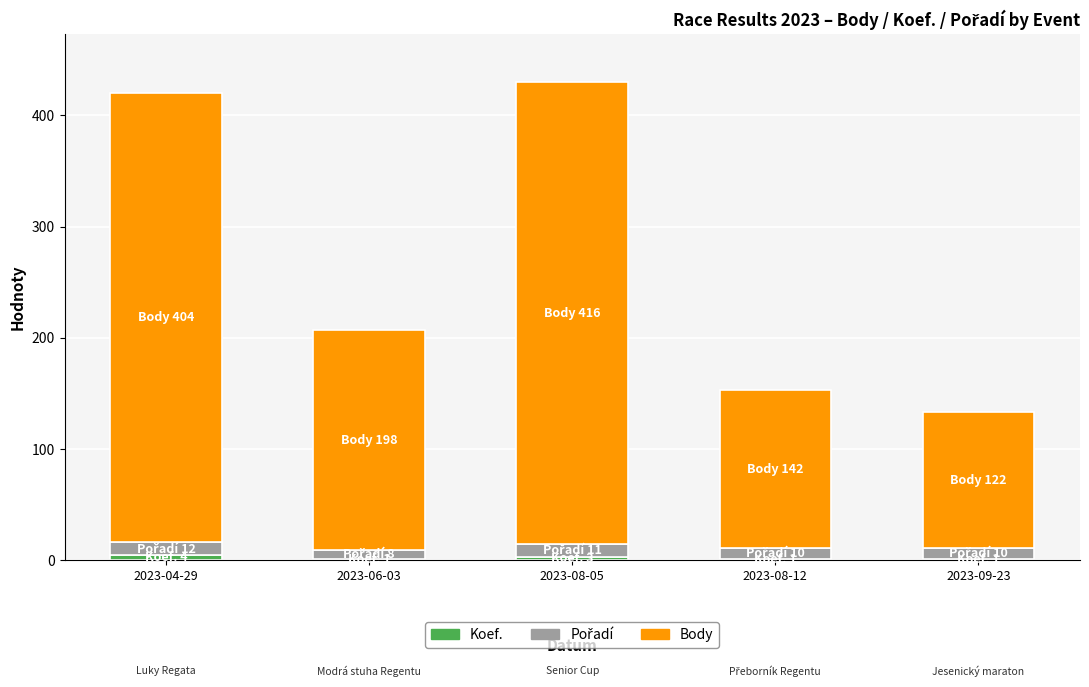

Between 2023-04-29 and 2023-06-03, which series saw the biggest shift?

Body